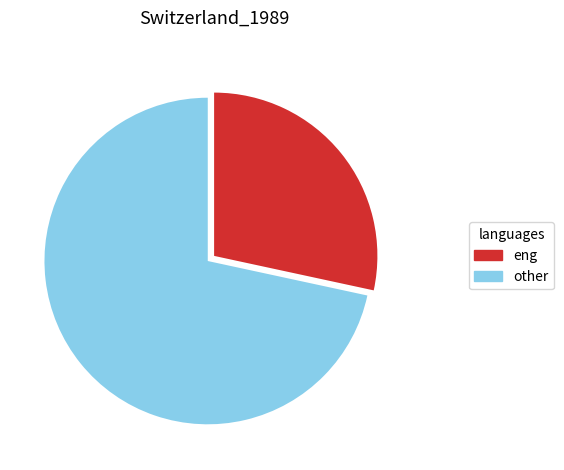

Approximately how many times larger is the value at other compared to eng?

2.5